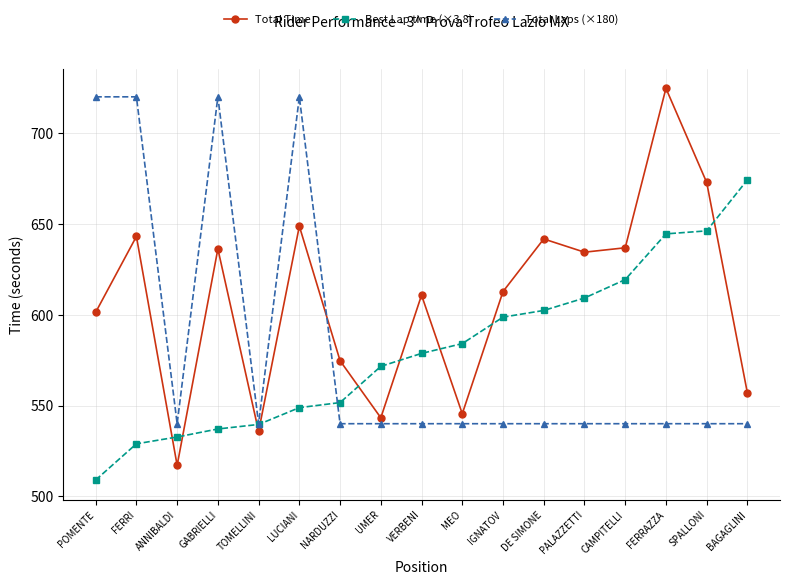

The Total Time series shows 945.0 at LUCIANI. True or false?

False